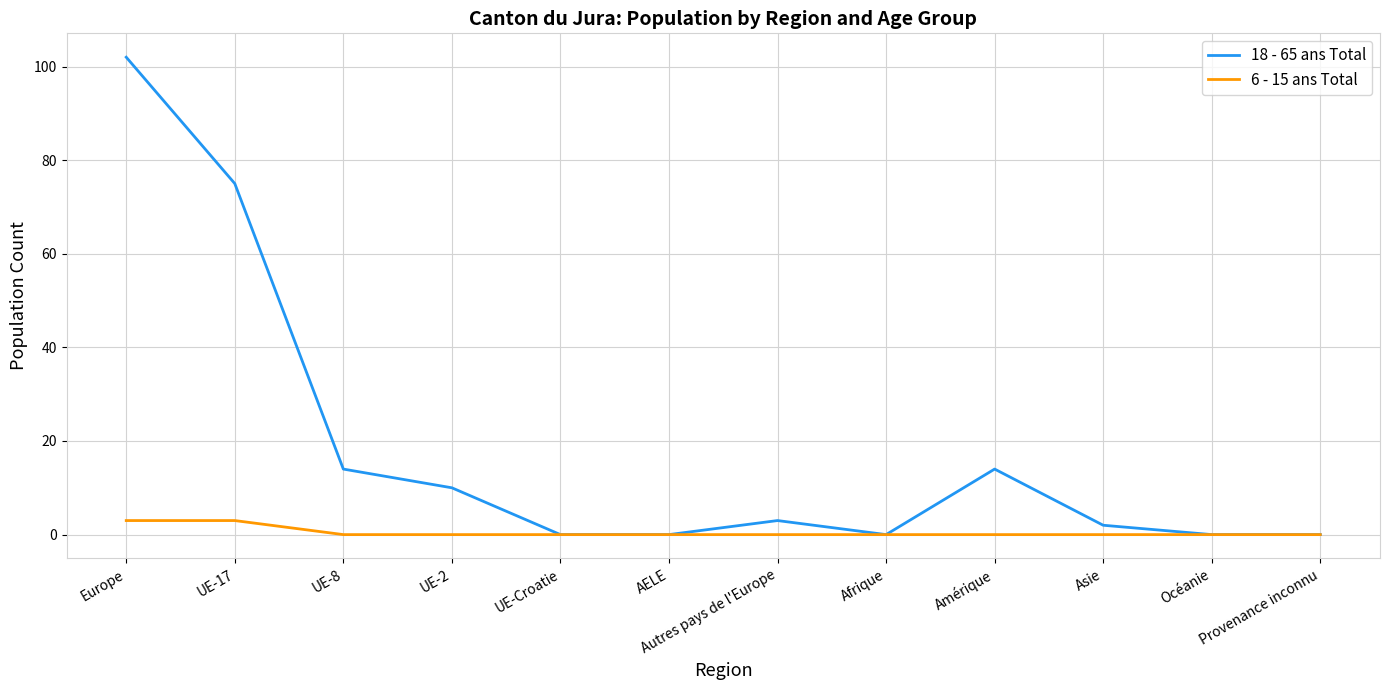

The value of 18 - 65 ans Total at UE-Croatie is -55. True or false?

False